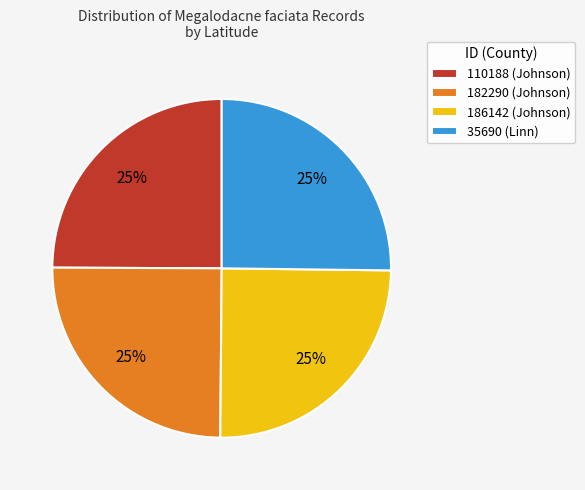

What percentage is the 35690 (Linn) slice, to the nearest percent?

25%